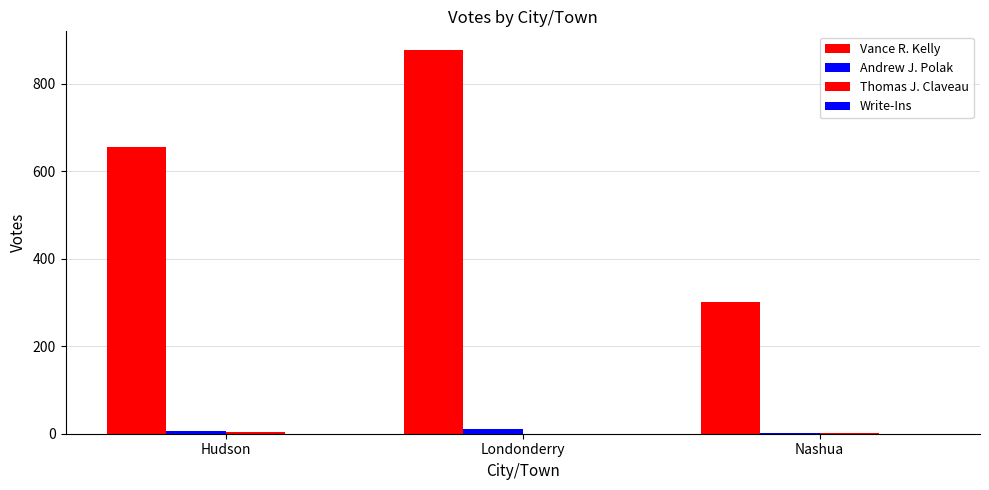

Rank the categories by Thomas J. Claveau value from lowest to highest.

Londonderry, Nashua, Hudson